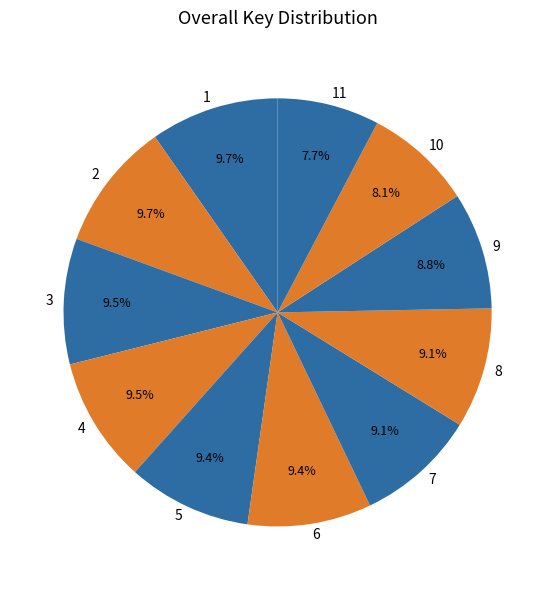

The 9 slice represents 9% of the pie. True or false?

True